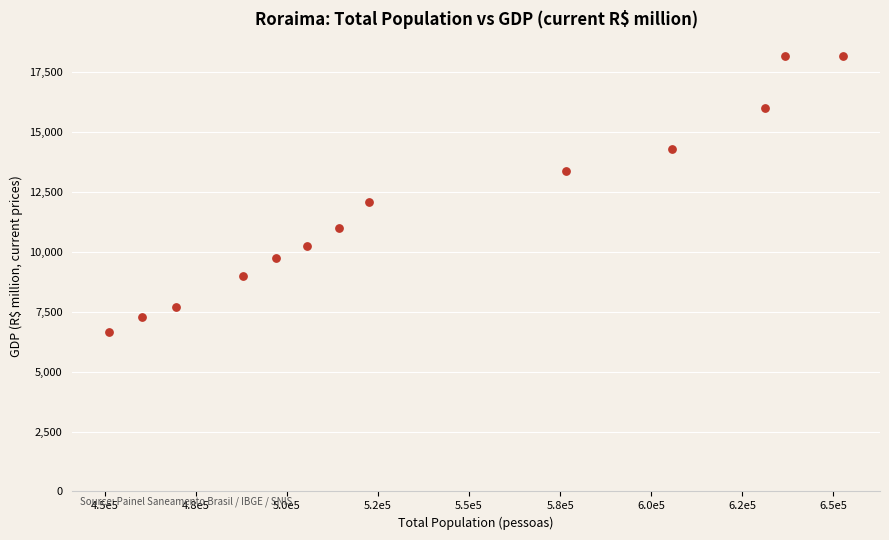

What is the range of X values (max minus min)?

201486.0